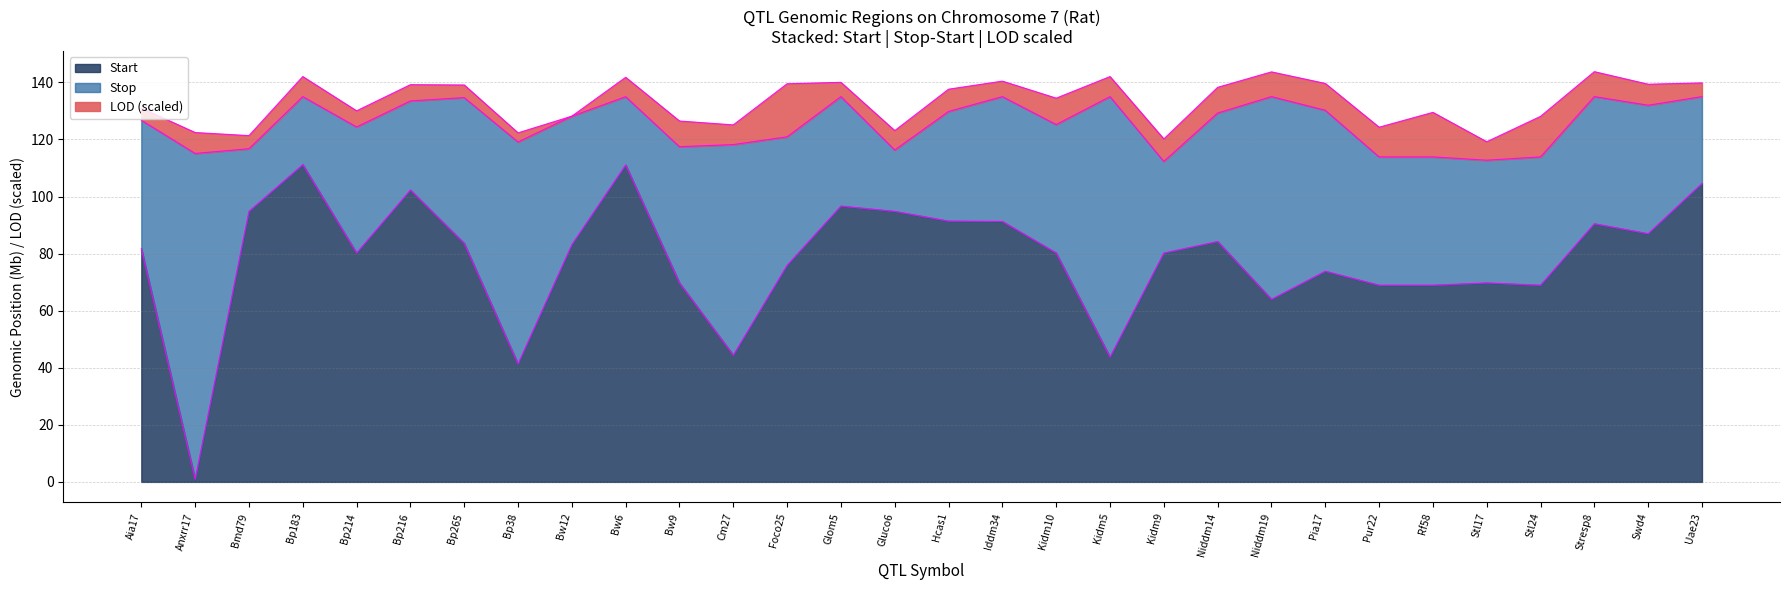

The value of Stop at Bp214 is 124.4. True or false?

True